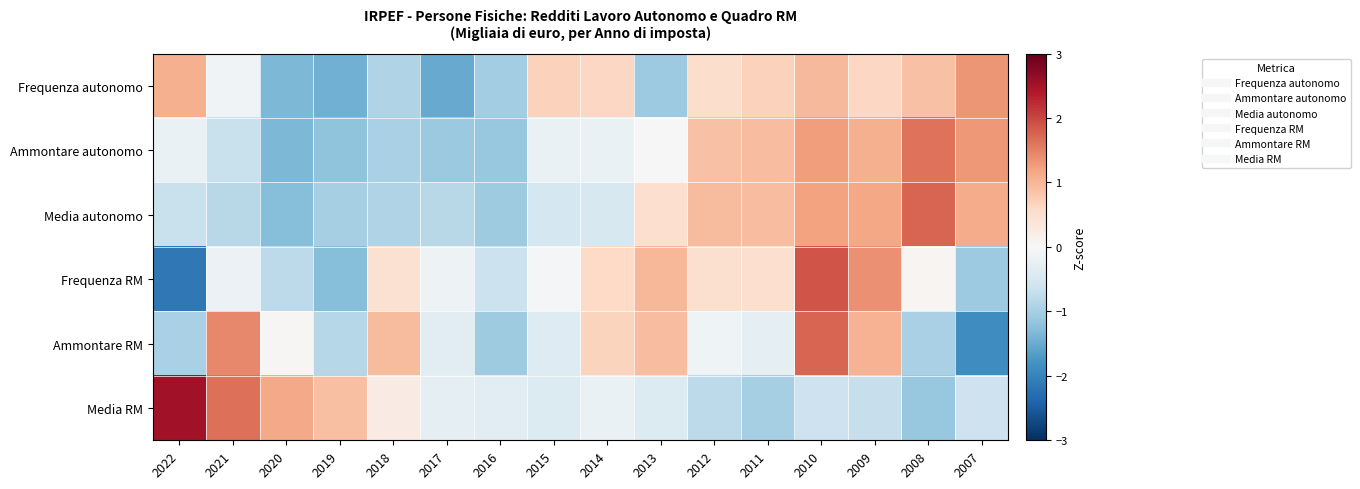

Which series has the widest spread of values?

Frequenza RM